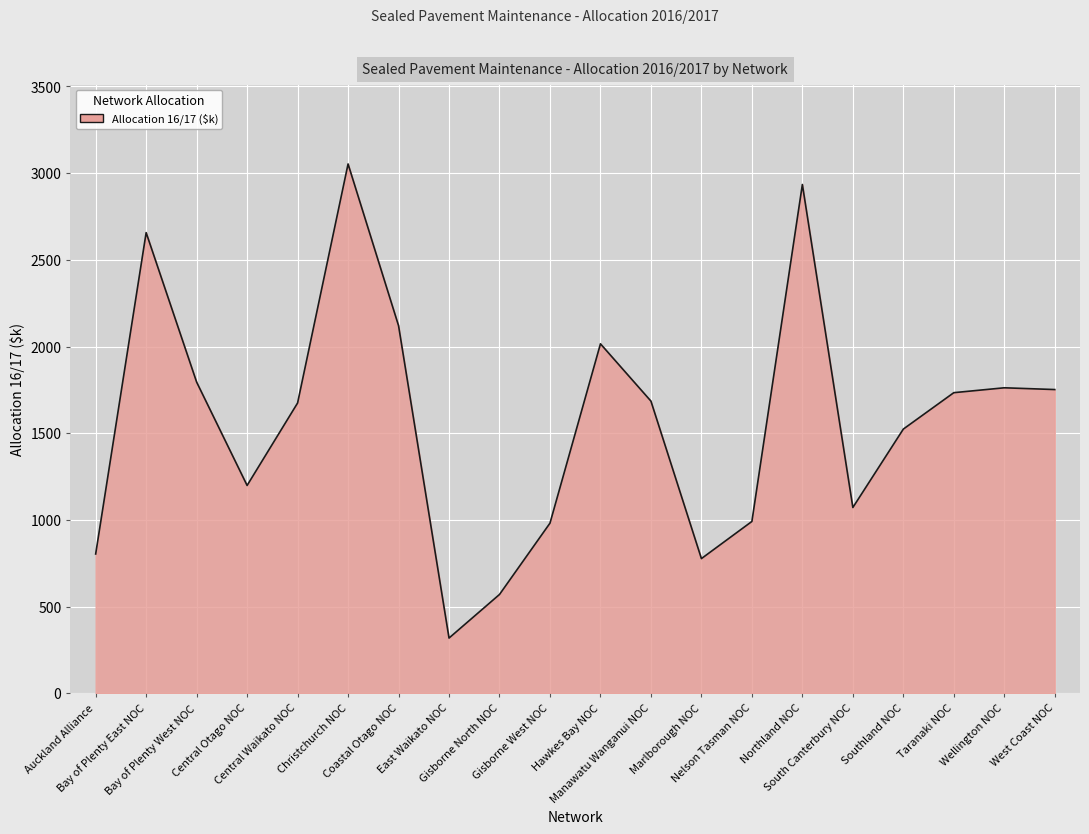

What is the difference between the maximum and minimum values?

2733.7